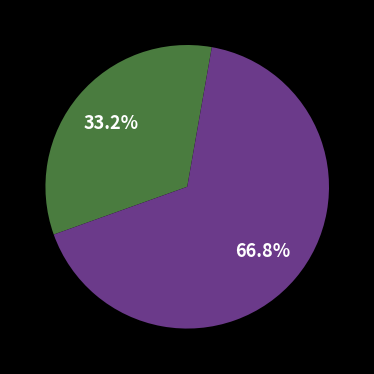

Is there any slice that represents more than half of the pie?

Yes